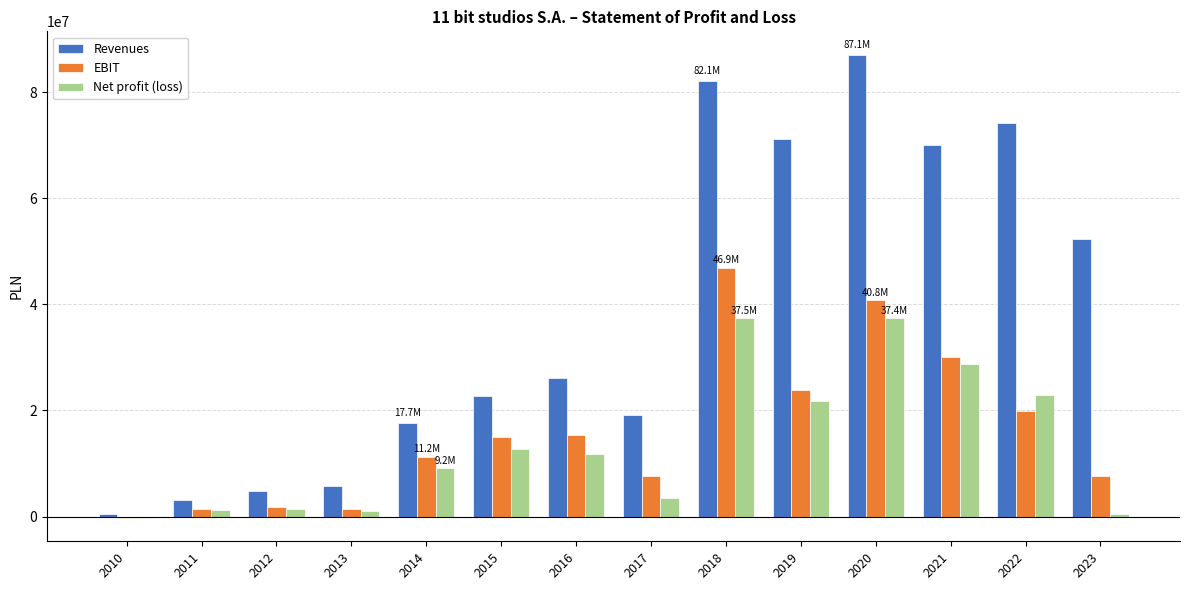

At which label is Net profit (loss) closest to 18614393?

2019